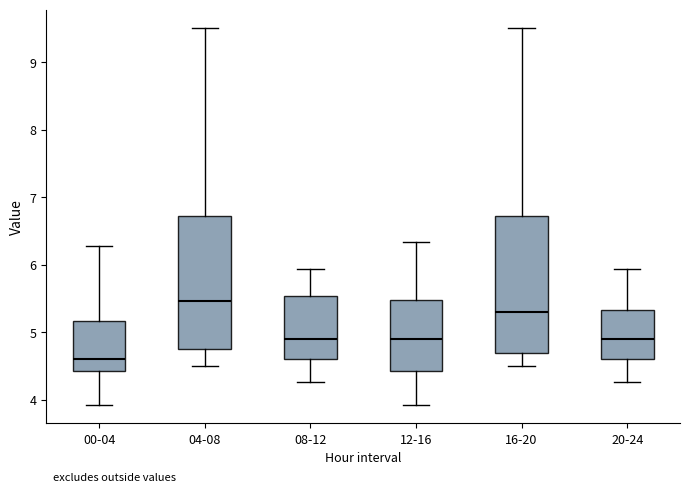

Reading left to right, transcribe this box plot: for each box, give where its median line is, the range the box spans, and where its two whiskers end, as read against the y-axis. The values are not printed on the chart, so give them approximately, as read against the axis.

00-04: median 4.6, box 4.4 to 5.2, whiskers 3.9 to 6.3
04-08: median 5.5, box 4.8 to 6.7, whiskers 4.5 to 9.5
08-12: median 4.9, box 4.6 to 5.5, whiskers 4.3 to 5.9
12-16: median 4.9, box 4.4 to 5.5, whiskers 3.9 to 6.3
16-20: median 5.3, box 4.7 to 6.7, whiskers 4.5 to 9.5
20-24: median 4.9, box 4.6 to 5.3, whiskers 4.3 to 5.9